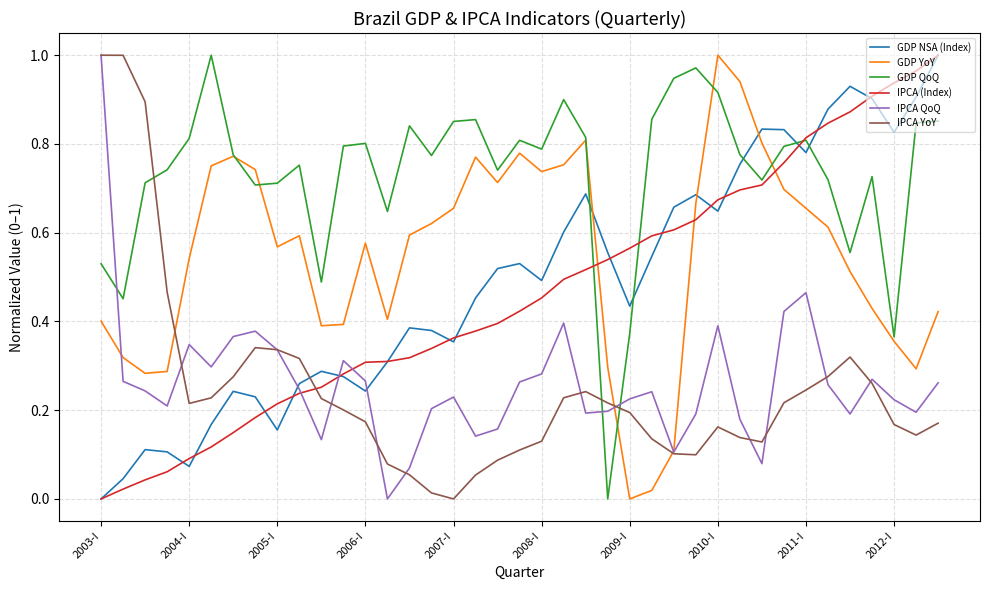

How many times do IPCA (Index) and GDP YoY cross each other?

3